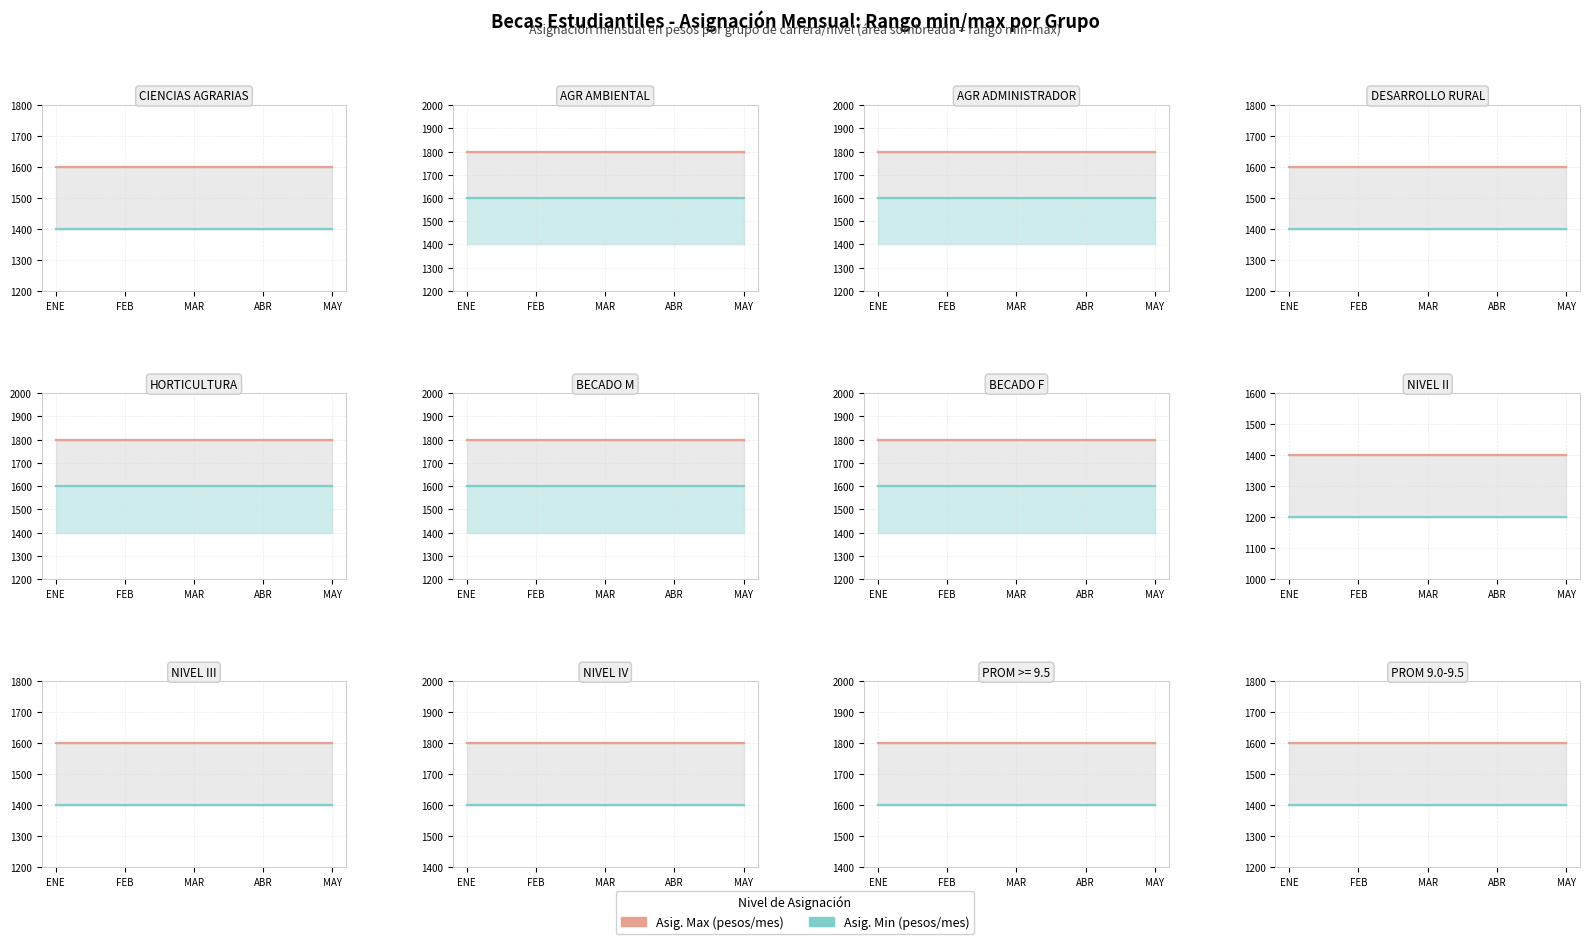

True or false: Asig. Min and Asig. Max intersect in this chart.

False